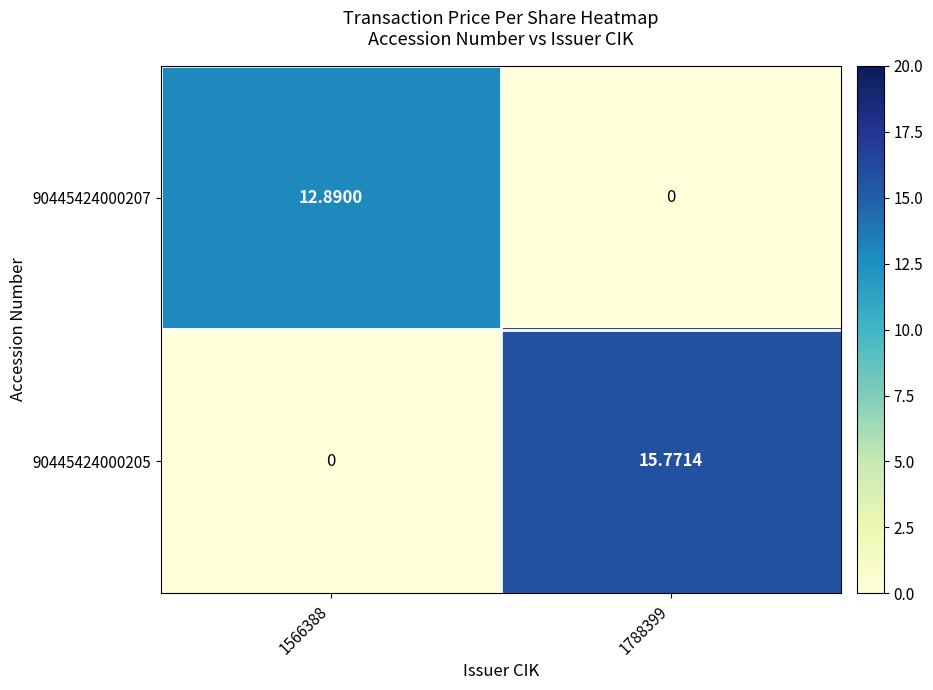

Is the value of 90445424000207 at 1566388 greater than the value of 90445424000205 at 1788399?

No